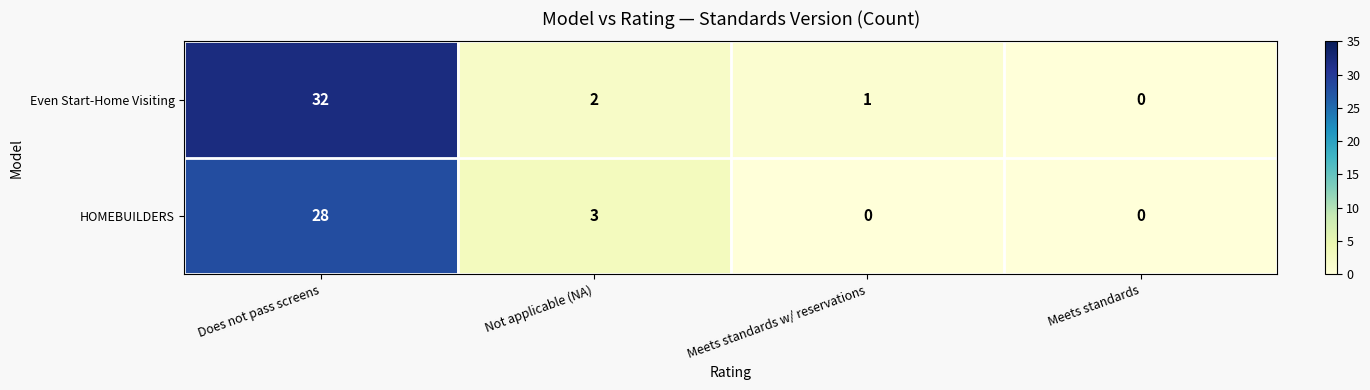

The Even Start-Home Visiting series shows 1 at Meets standards w/ reservations. True or false?

True